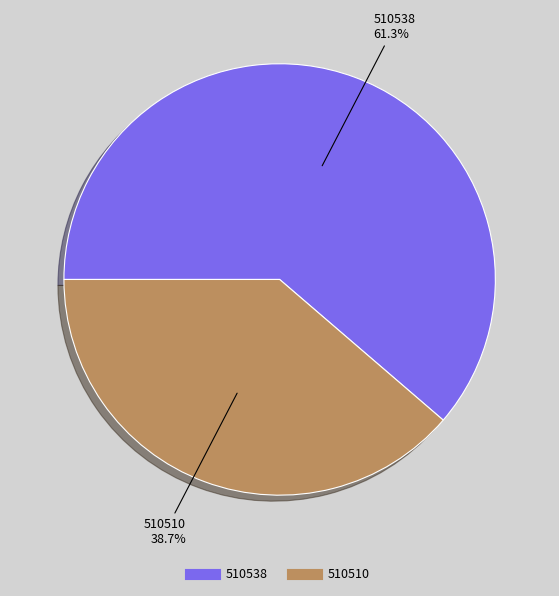

Rank the categories by value from lowest to highest.

510510, 510538